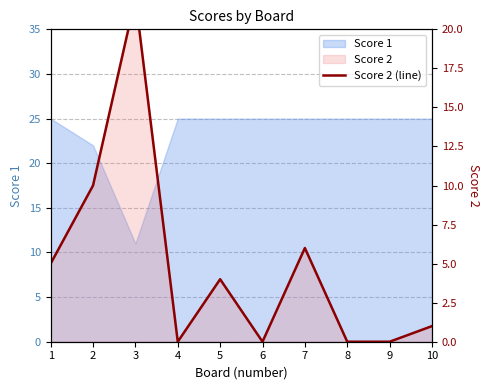

Is it true that the value at 1 is 3?

False